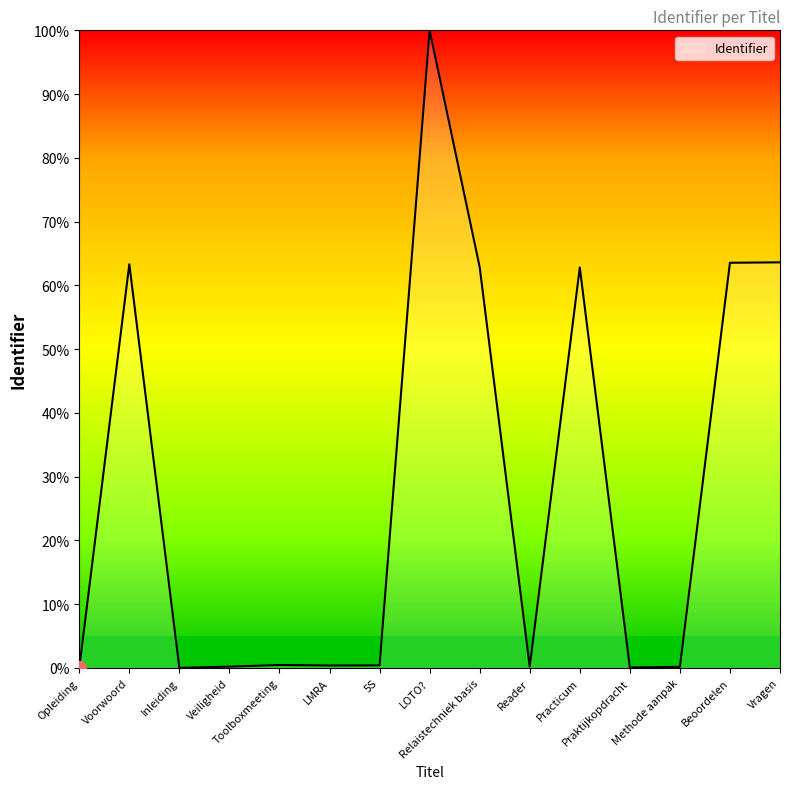

What is the difference between the maximum and minimum values?

100.0